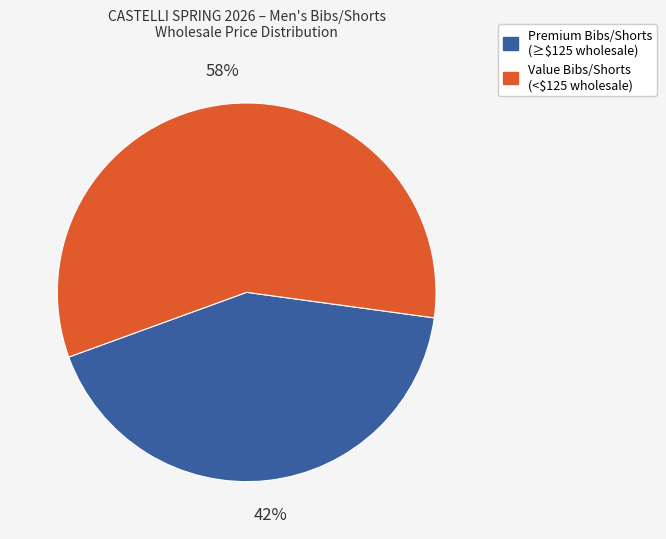

How many segments does this pie chart have?

2